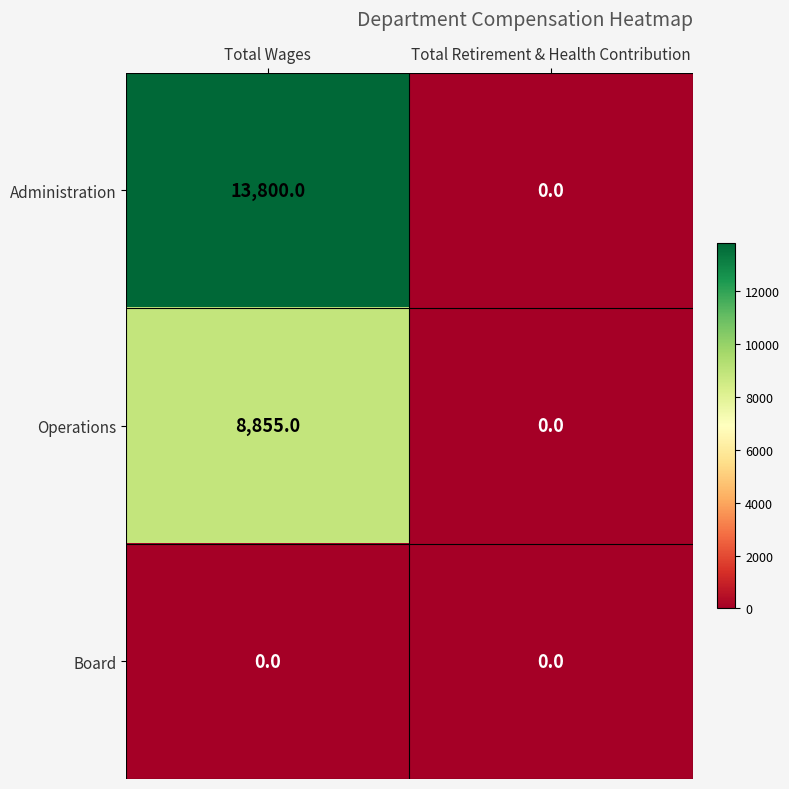

Reading left to right, list all the values displayed in this chart.

Administration: Total Wages=13800	Total Retirement & Health Contribution=0
Operations: Total Wages=8855	Total Retirement & Health Contribution=0
Board: Total Wages=0	Total Retirement & Health Contribution=0